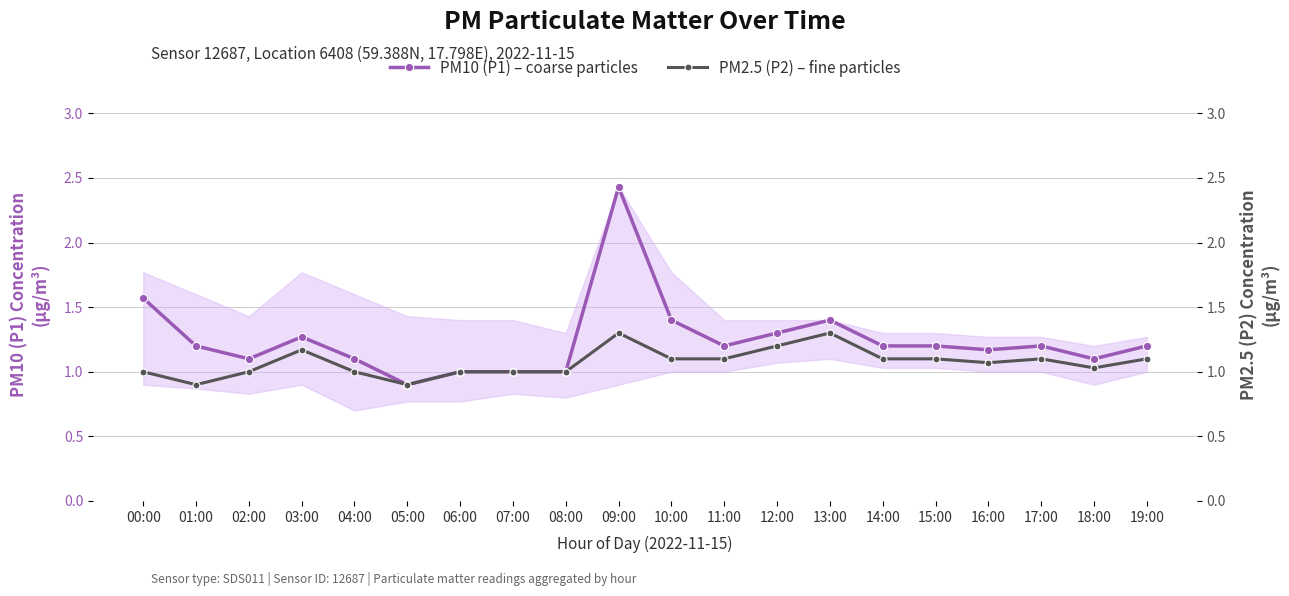

How many lines are shown in the chart?

2